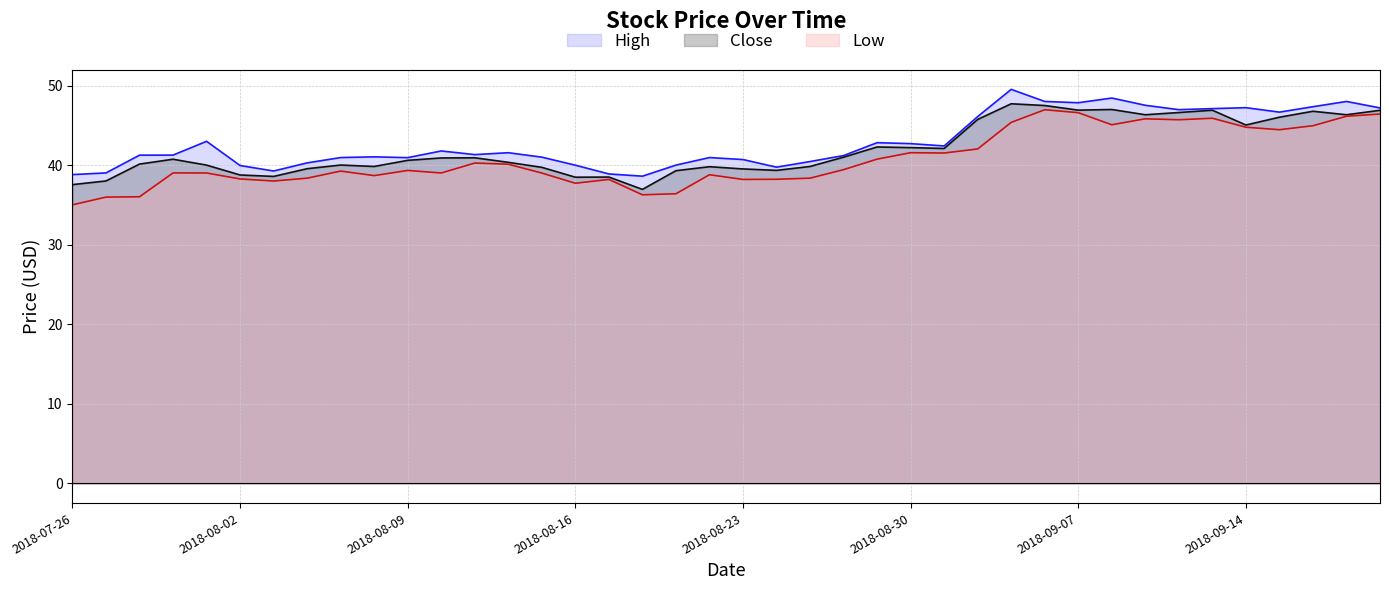

What are all the series names shown in the legend?

High line, Close line, Low line